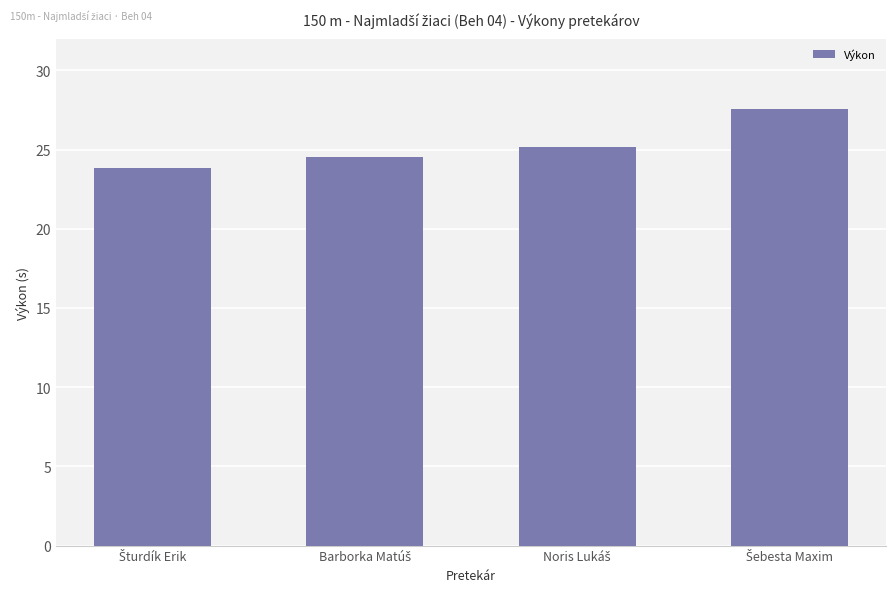

What is the value of the 3rd bar from the left?

25.2